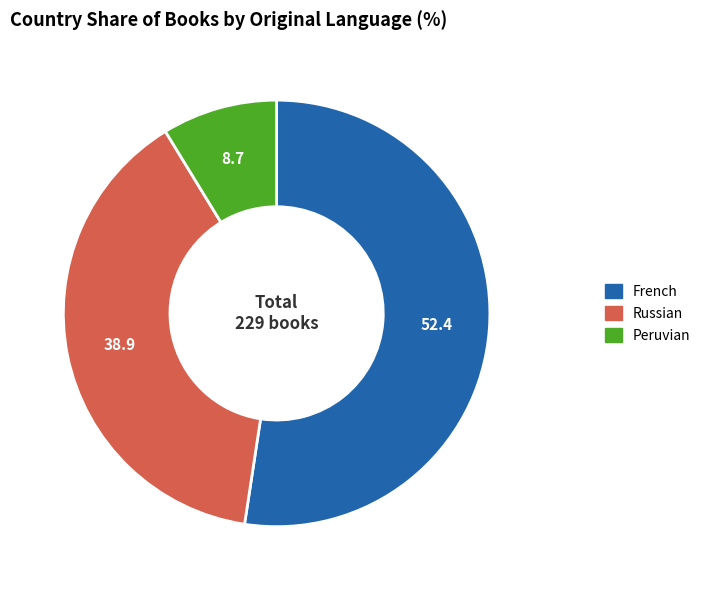

The French slice represents 60% of the pie. True or false?

False